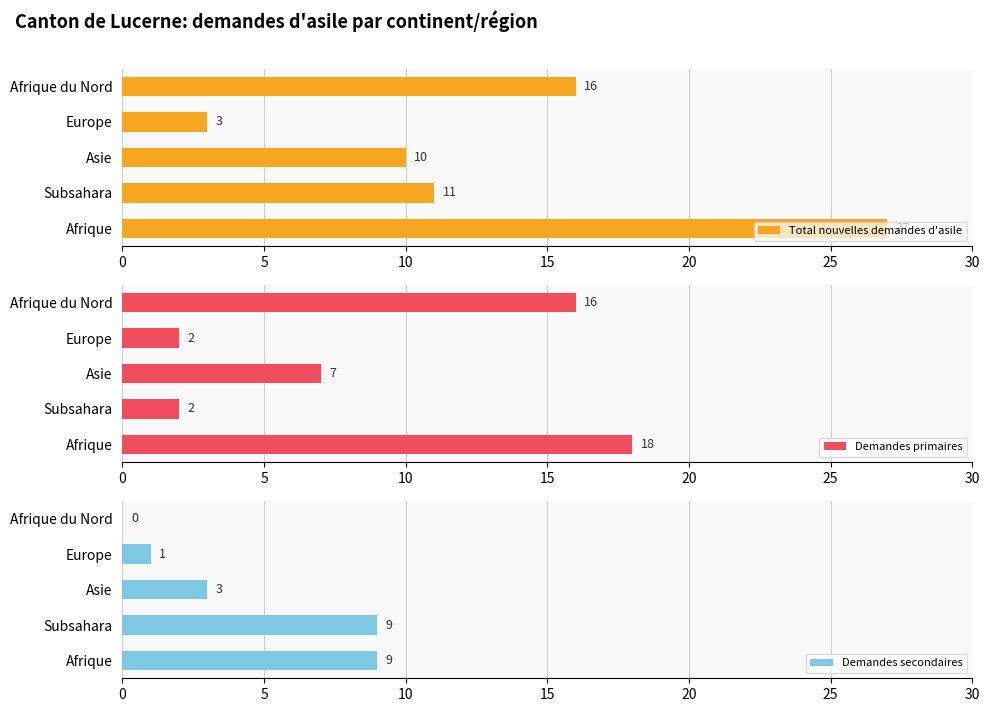

Which category has the lowest value in the Total nouvelles demandes d'asile series?

Europe